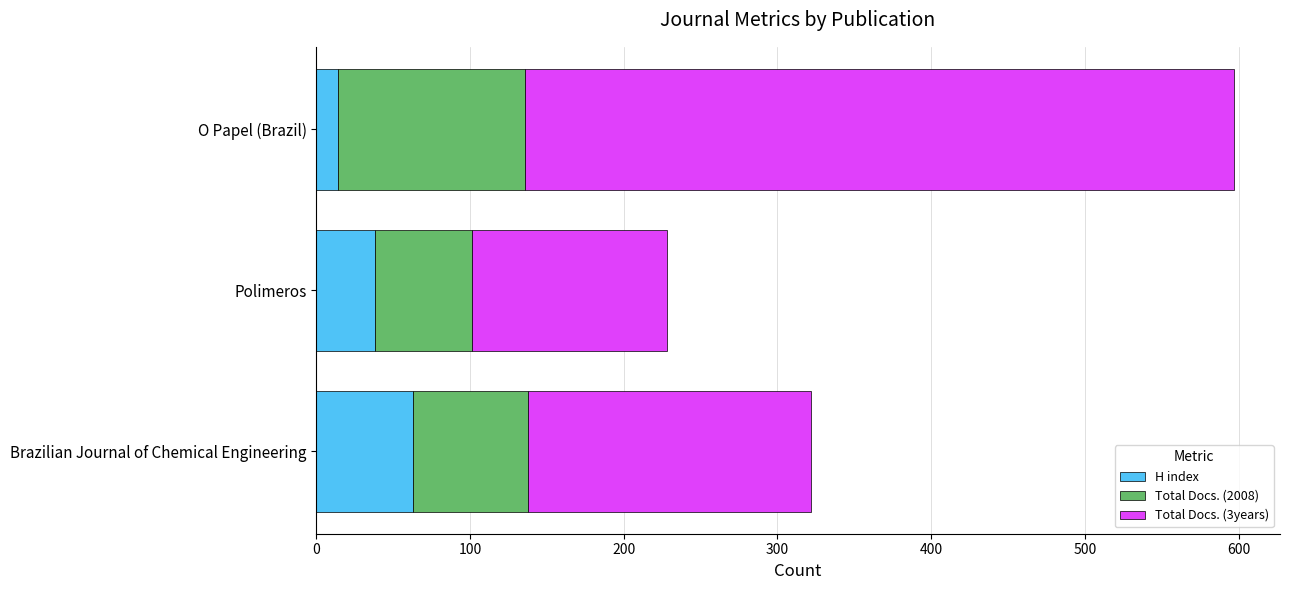

The value of H index at Polimeros is 38. True or false?

True